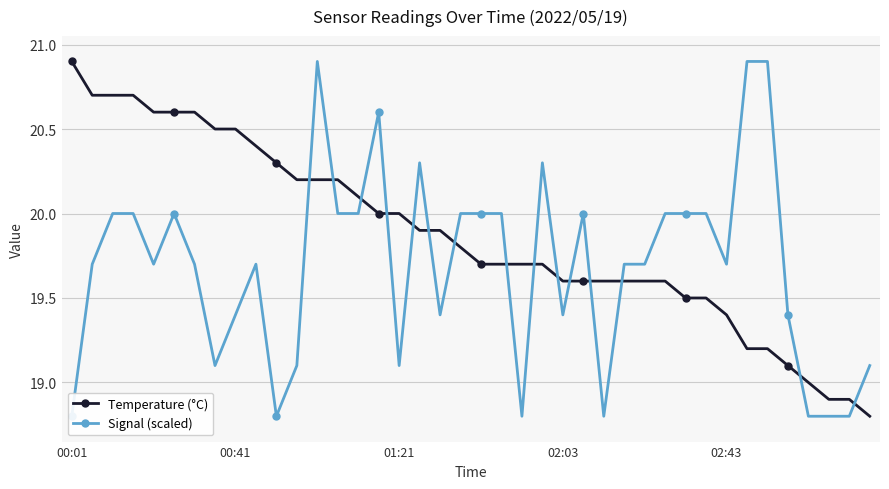

Is it true that Temperature (°C) equals 20.0 at 01:21?

True